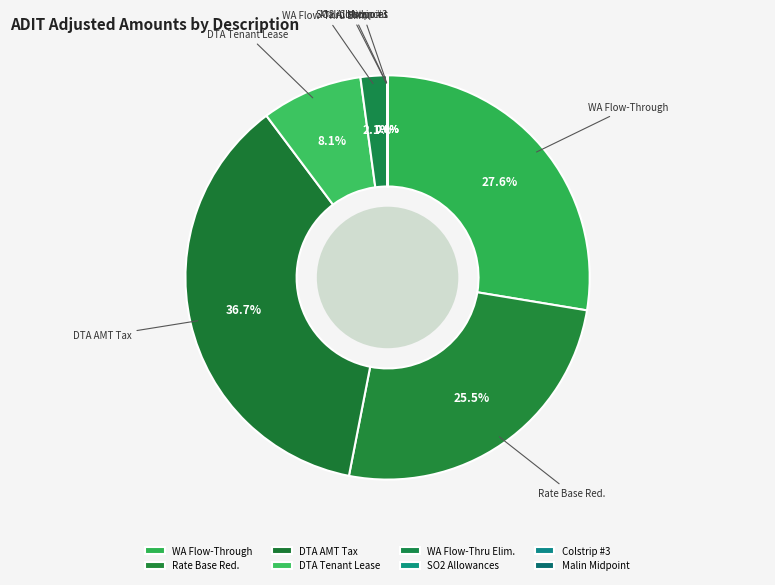

Does Rate Base Red. account for over 50% of the chart?

No